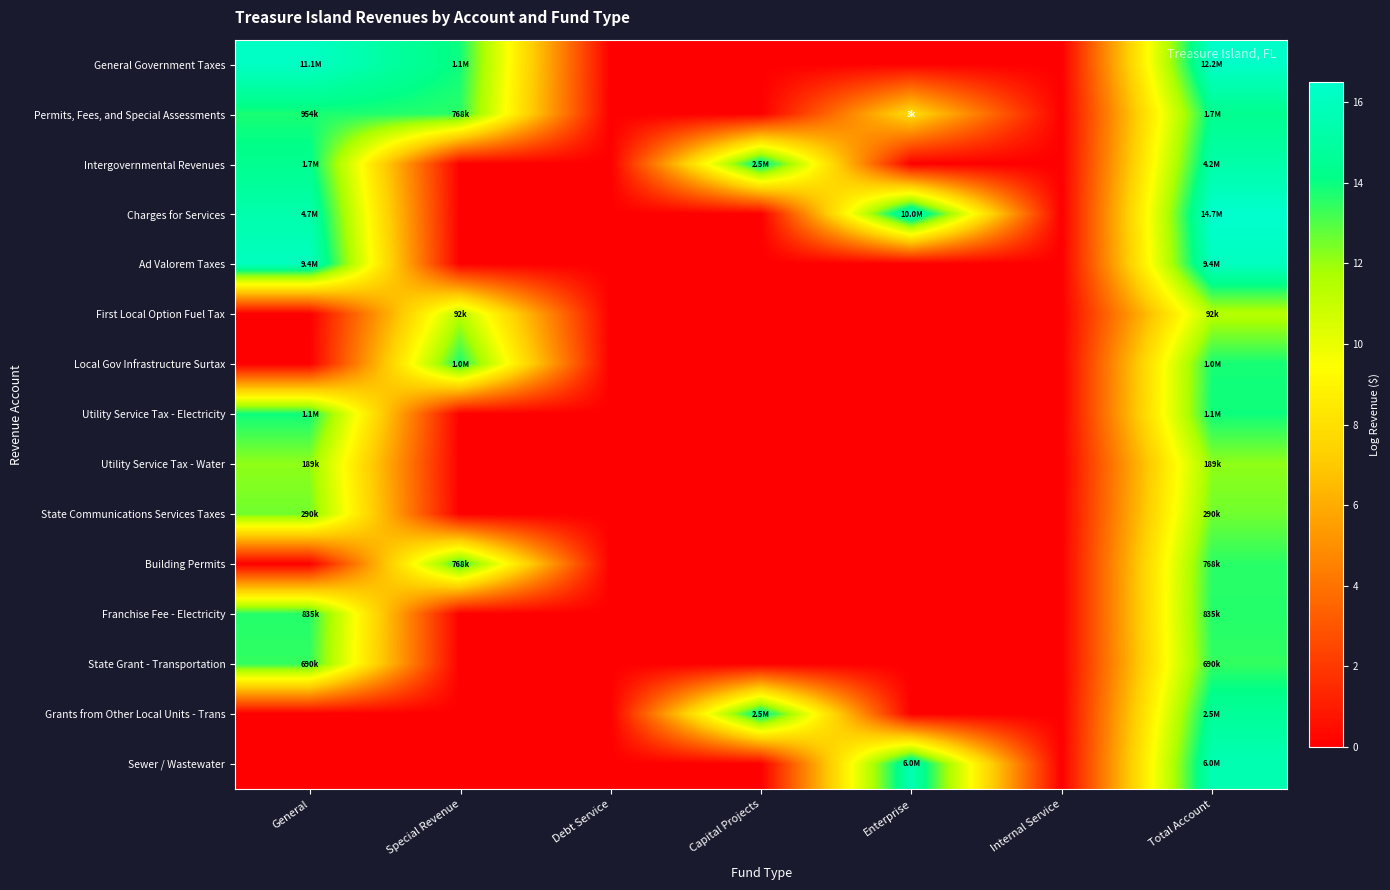

Reading left to right, list all the values displayed in this chart.

General Government Taxes: General=16.2	Special Revenue=13.9	Debt Service=0.0	Capital Projects=0.0	Enterprise=0.0	Internal Service=0.0	Total Account=16.3
Permits, Fees, and Special Assessments: General=13.8	Special Revenue=13.6	Debt Service=0.0	Capital Projects=0.0	Enterprise=7.9	Internal Service=0.0	Total Account=14.4
Intergovernmental Revenues: General=14.4	Special Revenue=0.0	Debt Service=0.0	Capital Projects=14.7	Enterprise=0.0	Internal Service=0.0	Total Account=15.3
Charges for Services: General=15.4	Special Revenue=0.0	Debt Service=0.0	Capital Projects=0.0	Enterprise=16.1	Internal Service=0.0	Total Account=16.5
Ad Valorem Taxes: General=16.1	Special Revenue=0.0	Debt Service=0.0	Capital Projects=0.0	Enterprise=0.0	Internal Service=0.0	Total Account=16.1
First Local Option Fuel Tax: General=0.0	Special Revenue=11.4	Debt Service=0.0	Capital Projects=0.0	Enterprise=0.0	Internal Service=0.0	Total Account=11.4
Local Gov Infrastructure Surtax: General=0.0	Special Revenue=13.8	Debt Service=0.0	Capital Projects=0.0	Enterprise=0.0	Internal Service=0.0	Total Account=13.8
Utility Service Tax - Electricity: General=13.9	Special Revenue=0.0	Debt Service=0.0	Capital Projects=0.0	Enterprise=0.0	Internal Service=0.0	Total Account=13.9
Utility Service Tax - Water: General=12.1	Special Revenue=0.0	Debt Service=0.0	Capital Projects=0.0	Enterprise=0.0	Internal Service=0.0	Total Account=12.1
State Communications Services Taxes: General=12.6	Special Revenue=0.0	Debt Service=0.0	Capital Projects=0.0	Enterprise=0.0	Internal Service=0.0	Total Account=12.6
Building Permits: General=0.0	Special Revenue=13.6	Debt Service=0.0	Capital Projects=0.0	Enterprise=0.0	Internal Service=0.0	Total Account=13.6
Franchise Fee - Electricity: General=13.6	Special Revenue=0.0	Debt Service=0.0	Capital Projects=0.0	Enterprise=0.0	Internal Service=0.0	Total Account=13.6
State Grant - Transportation: General=13.4	Special Revenue=0.0	Debt Service=0.0	Capital Projects=0.0	Enterprise=0.0	Internal Service=0.0	Total Account=13.4
Grants from Other Local Units - Trans: General=0.0	Special Revenue=0.0	Debt Service=0.0	Capital Projects=14.7	Enterprise=0.0	Internal Service=0.0	Total Account=14.7
Sewer / Wastewater: General=0.0	Special Revenue=0.0	Debt Service=0.0	Capital Projects=0.0	Enterprise=15.6	Internal Service=0.0	Total Account=15.6